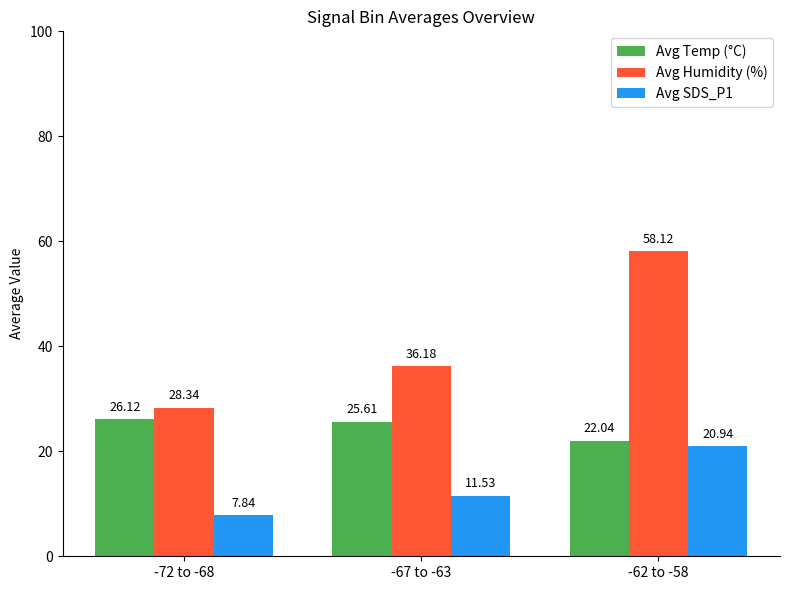

What is the difference between the highest and lowest values at -72 to -68?

20.5